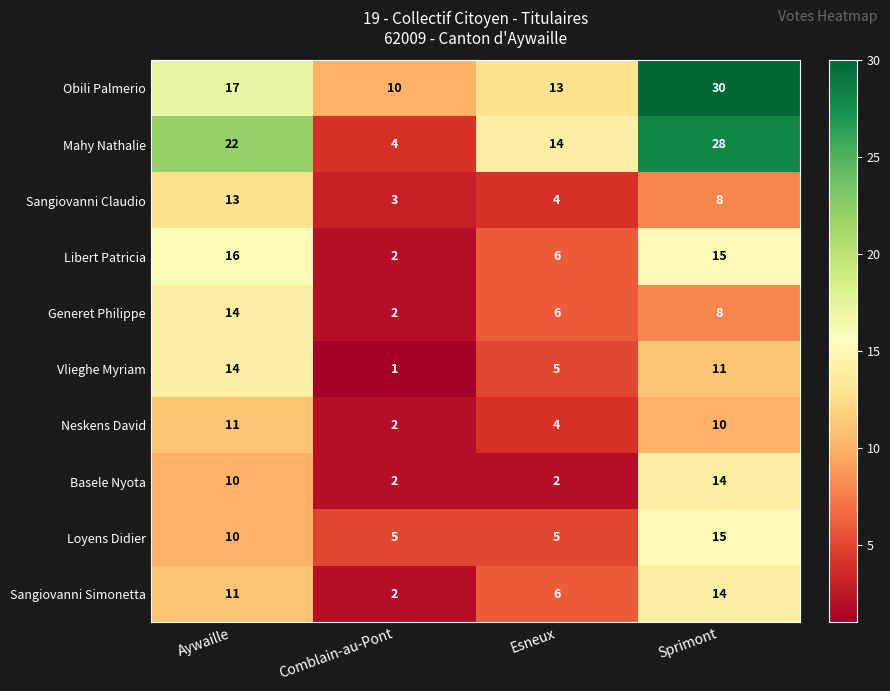

At which label does Generet Philippe reach its minimum?

Comblain-au-Pont